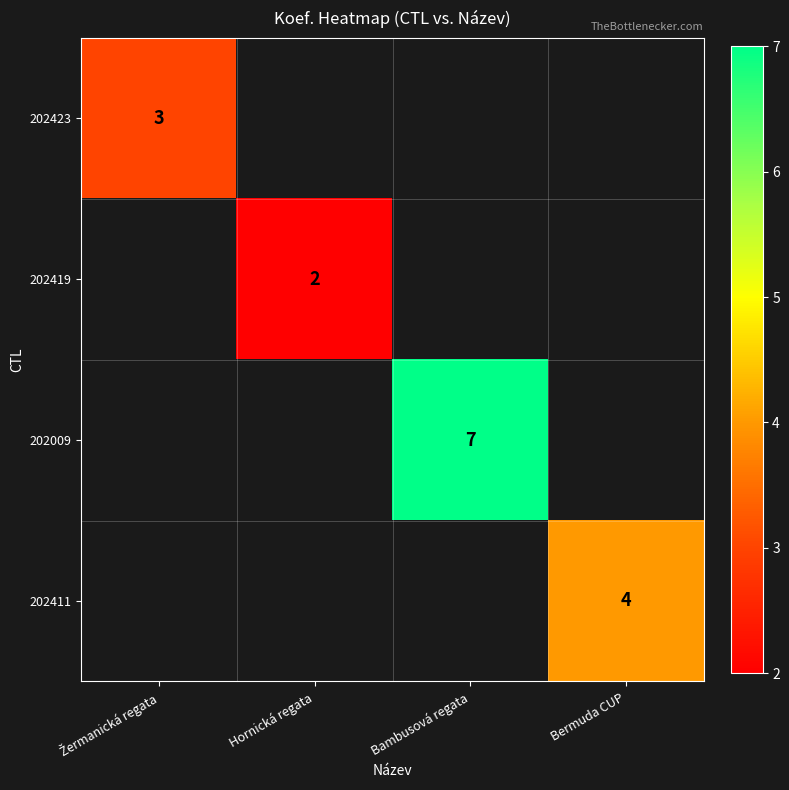

What is the approximate value of 202423 at Žermanická regata?

3.0